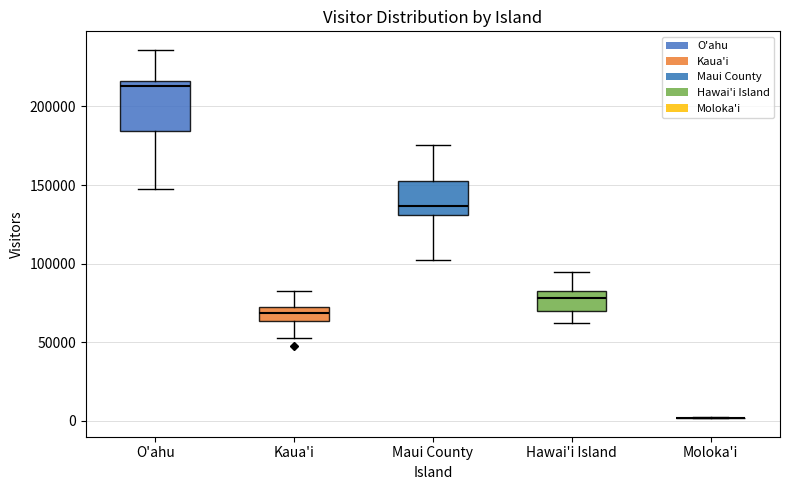

Which box is the tallest, from its lower edge to its upper edge?

O'ahu